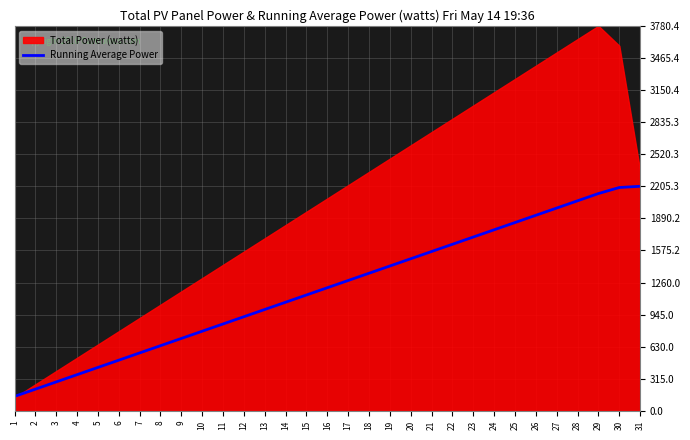

The value of Running Average Power at 6 is 337.8. True or false?

False